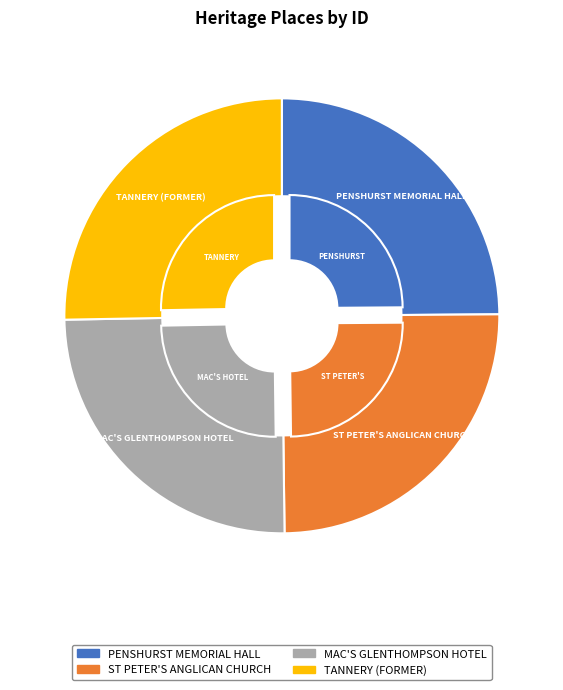

Which category has the smallest portion of the pie?

PENSHURST MEMORIAL HALL